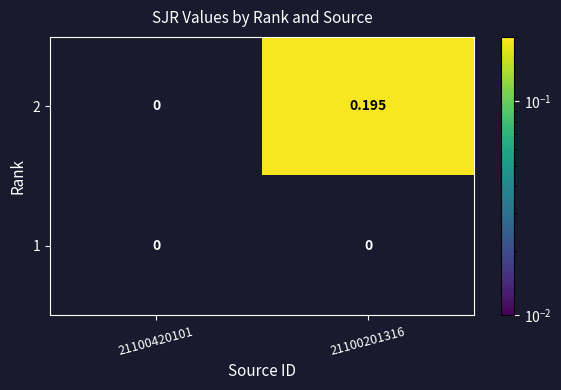

List the series in order of their peak value, highest first.

2, 1